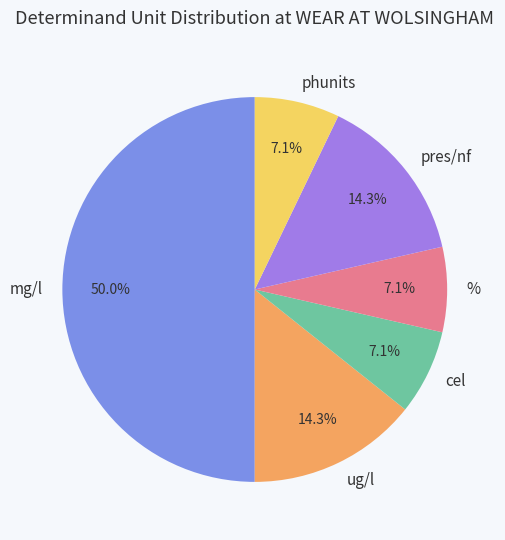

To the nearest percent, what portion does % represent?

7%